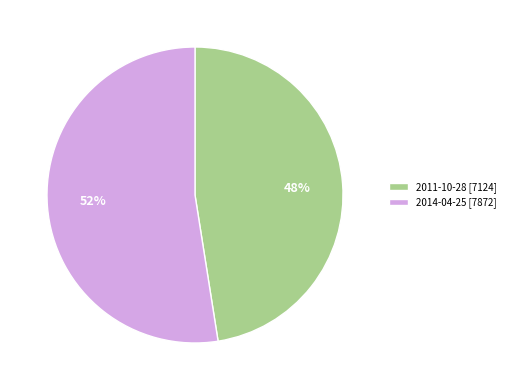

To the nearest percent, what portion does 2011-10-28 represent?

48%